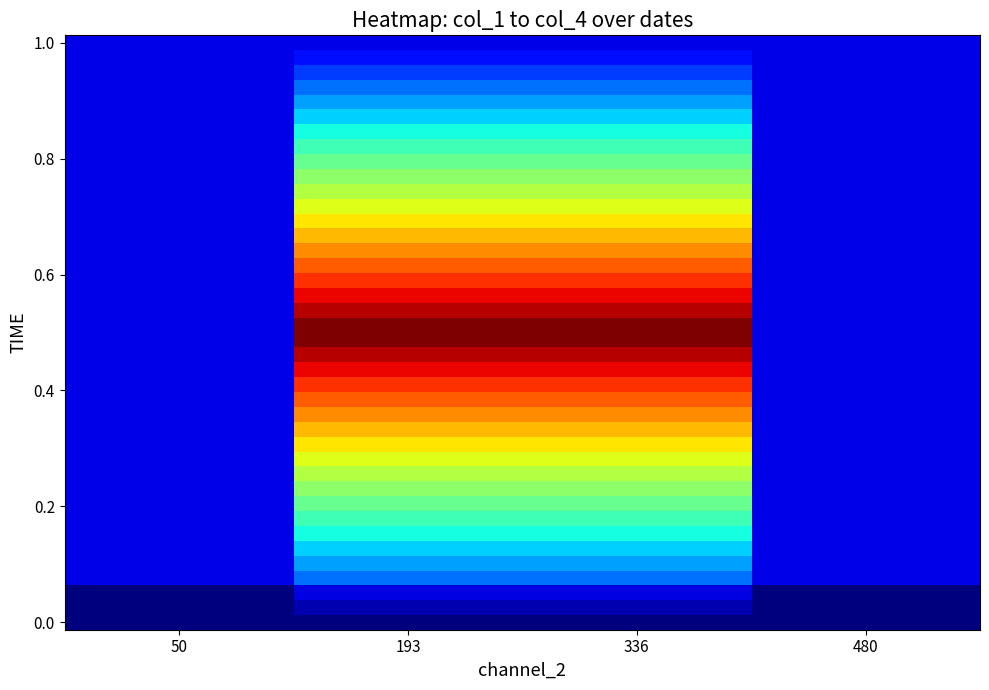

How many distinct data groups are displayed?

40